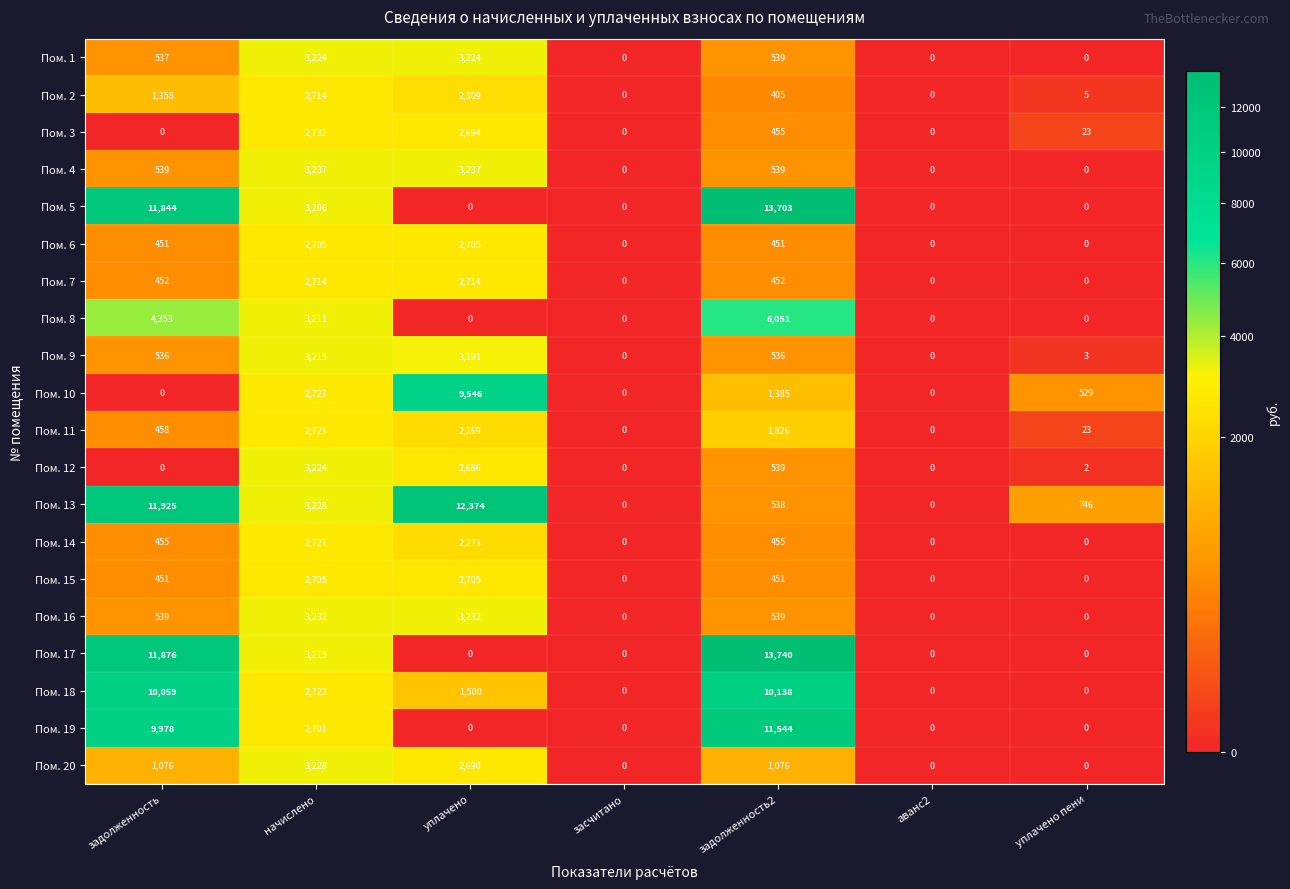

At how many categories does at least one series exceed 8761?

3